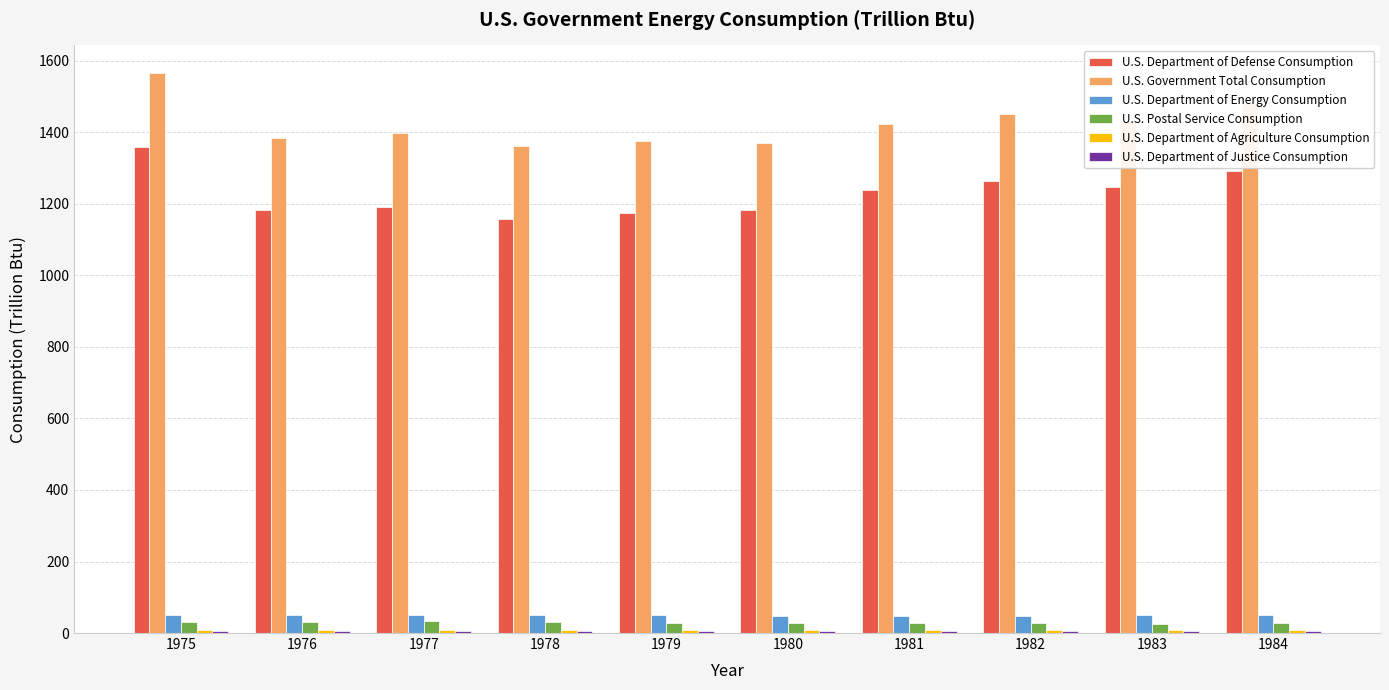

What is the highest value of the U.S. Department of Defense Consumption series?

1360.2